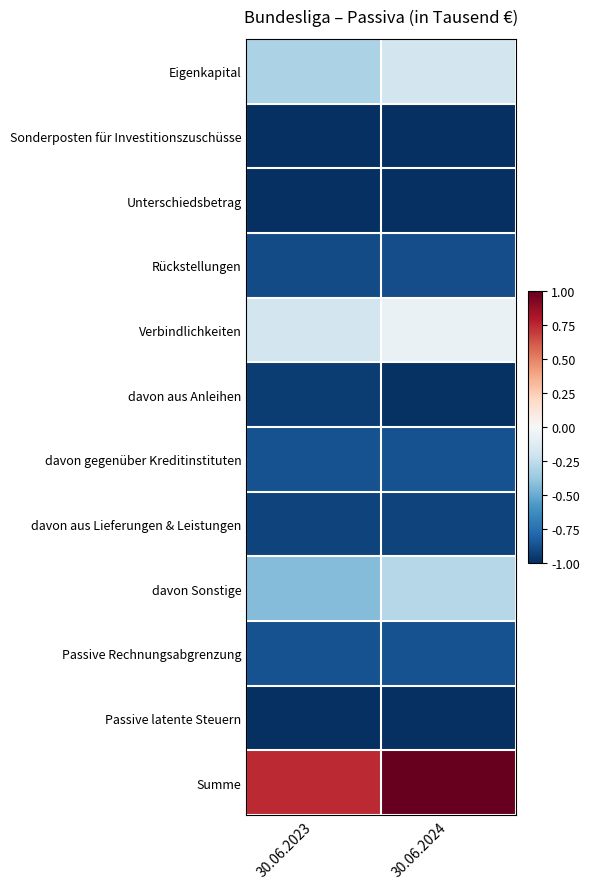

At which category is the sum across all series the highest?

30.06.2024